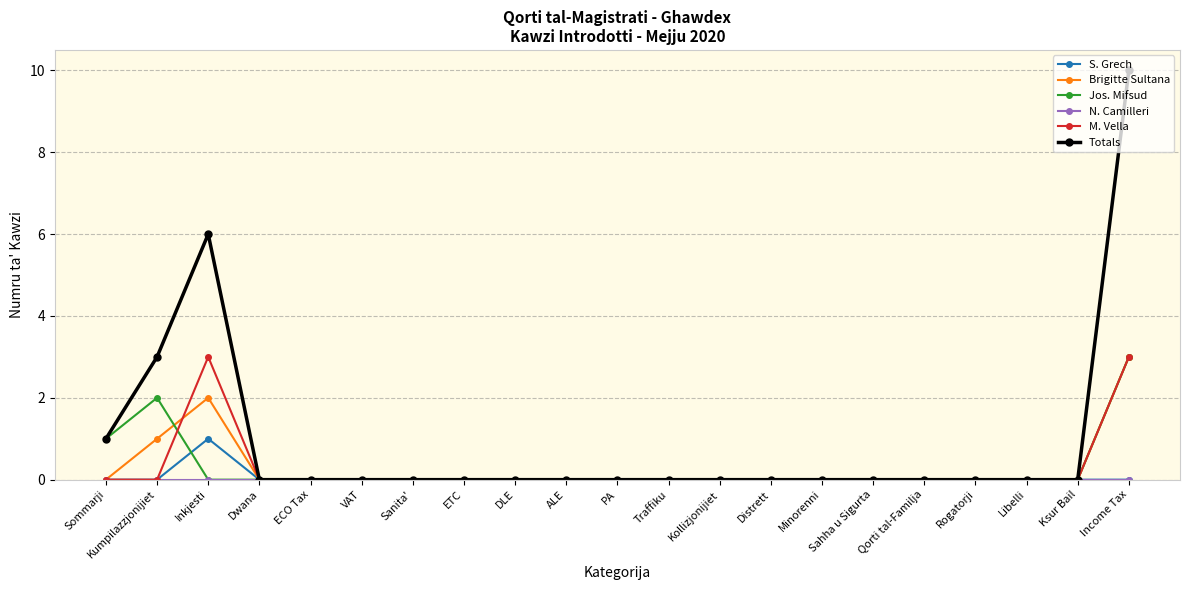

At which label does Totals reach its peak?

Income Tax